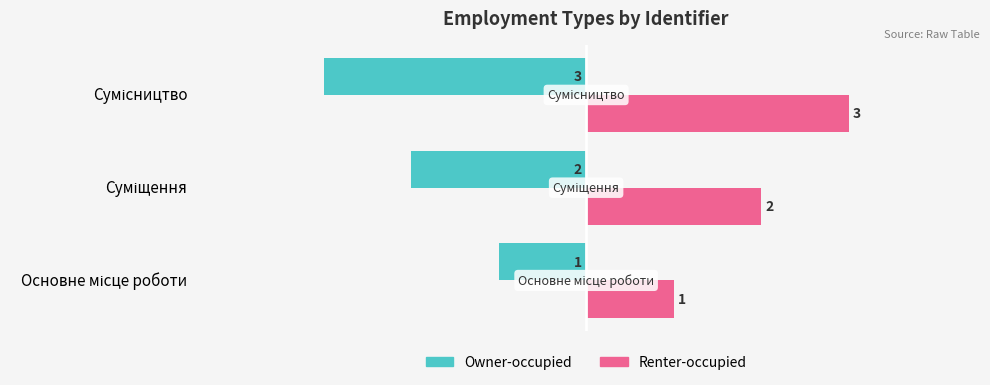

What is the sum of all Owner-occupied values?

-6